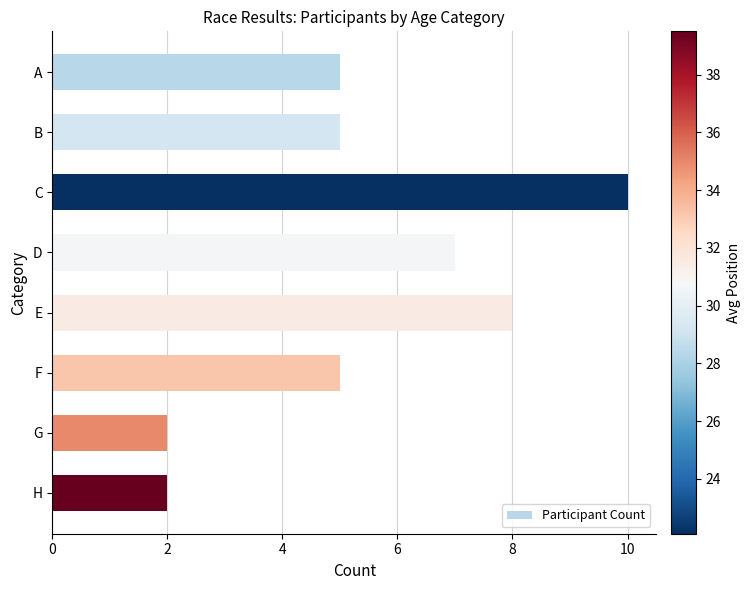

How many values are between 5 and 8?

5